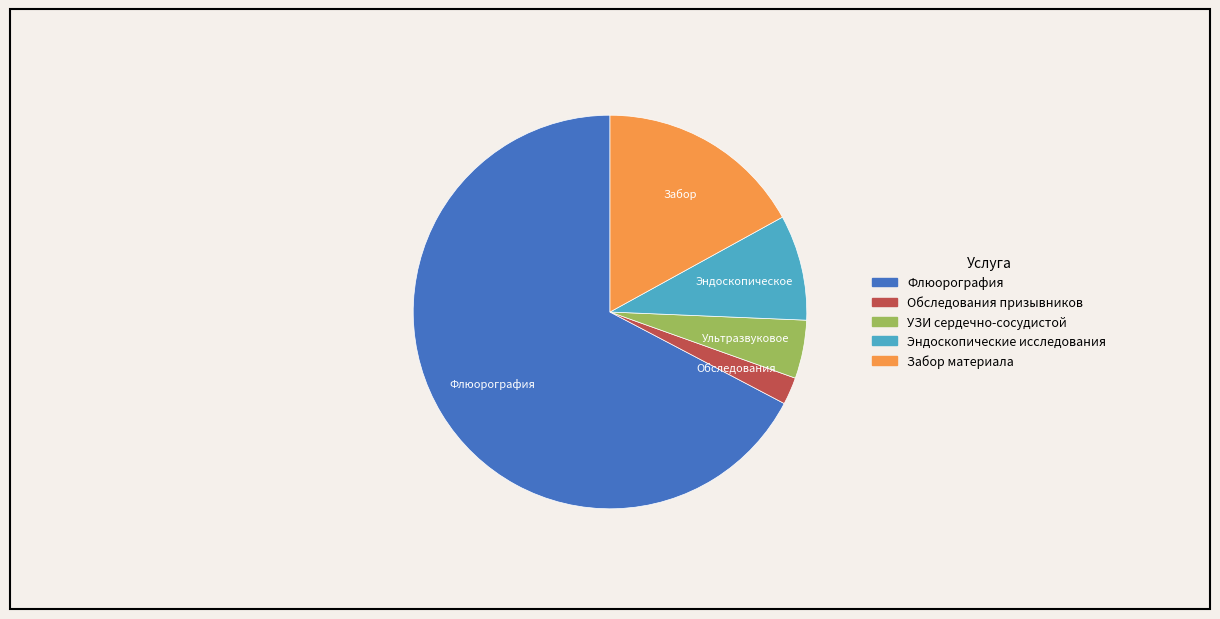

Is there any slice that represents more than half of the pie?

Yes